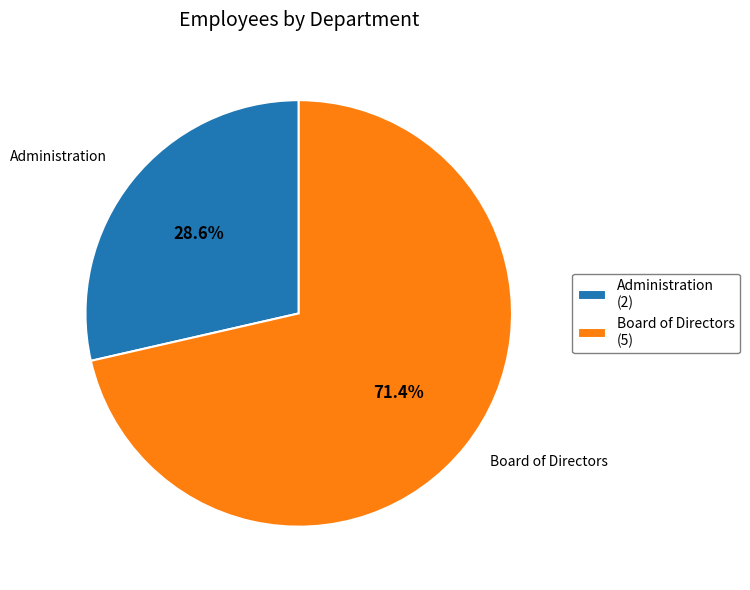

How many slices are in this pie chart?

2